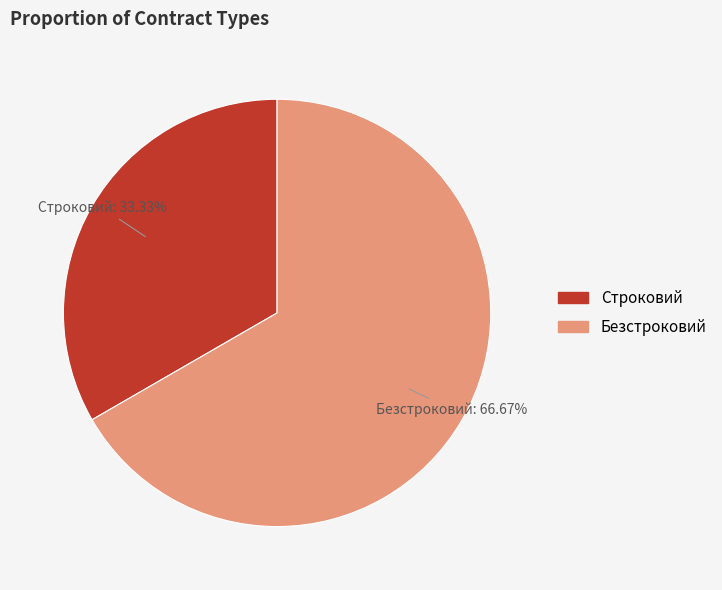

Is there a majority slice in this chart?

Yes